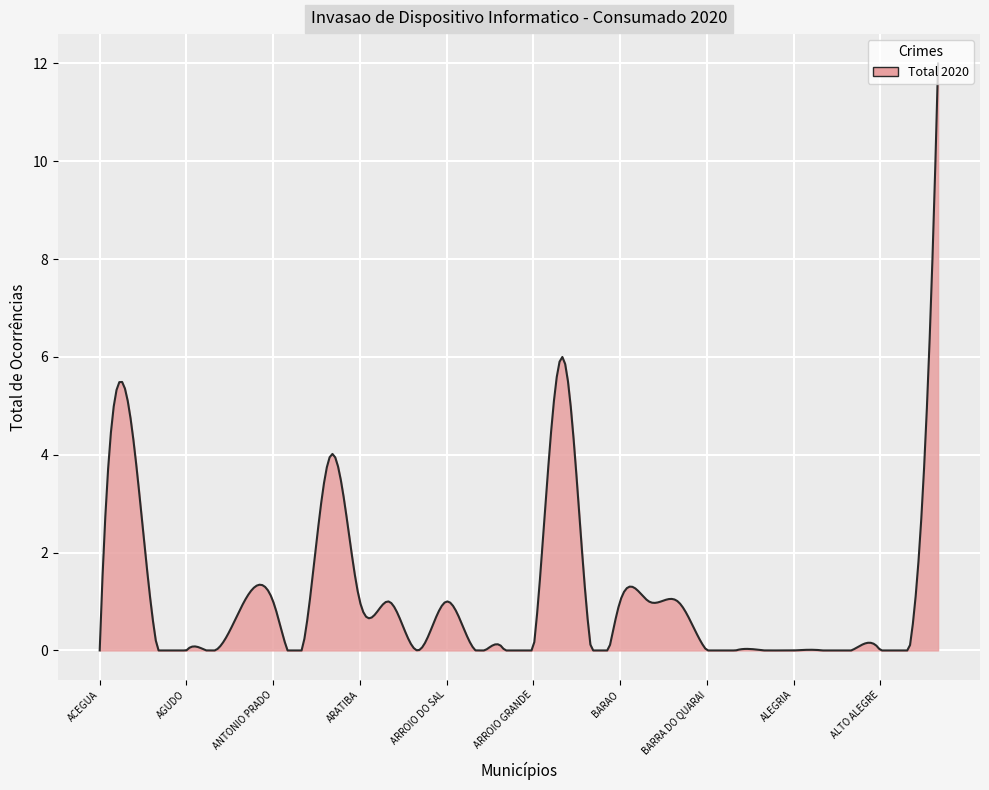

What is the difference between the second highest and minimum values?

9.9